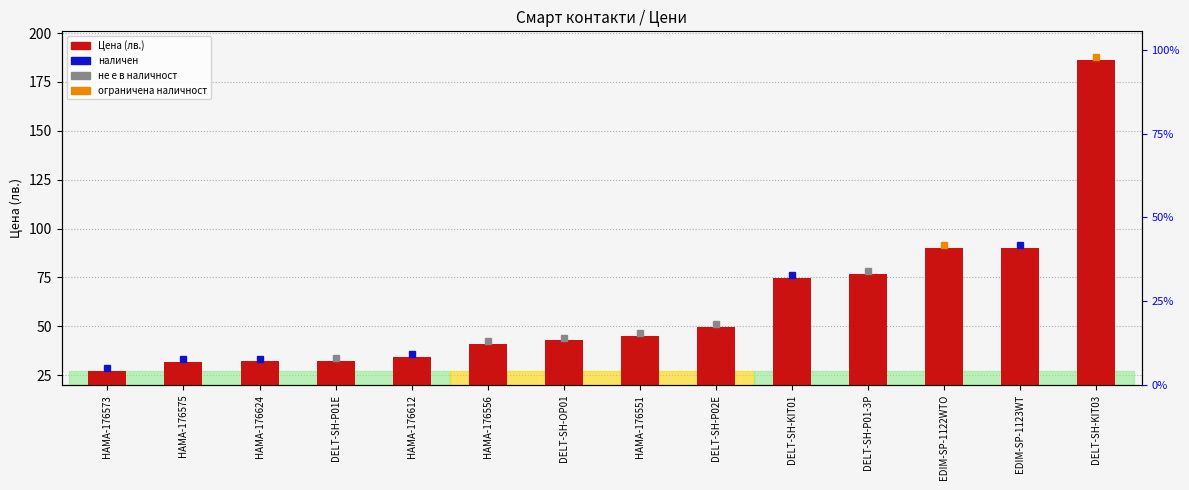

Rank the categories by value from highest to lowest.

DELT-SH-KIT03, EDIM-SP-1122WTO, EDIM-SP-1123WT, DELT-SH-P01-3P, DELT-SH-KIT01, DELT-SH-P02E, HAMA-176551, DELT-SH-OP01, HAMA-176556, HAMA-176612, DELT-SH-P01E, HAMA-176624, HAMA-176575, HAMA-176573